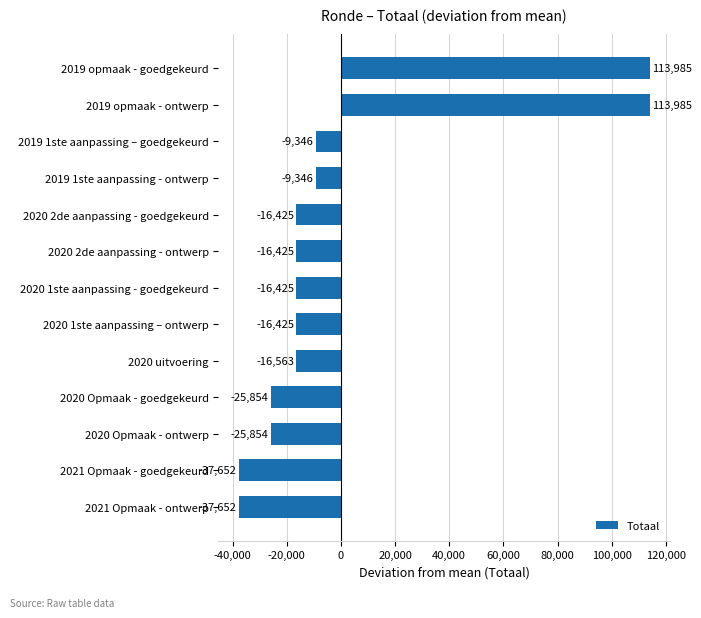

True or false: the data shows -9346.2 at 2019 1ste aanpassing – goedgekeurd.

True